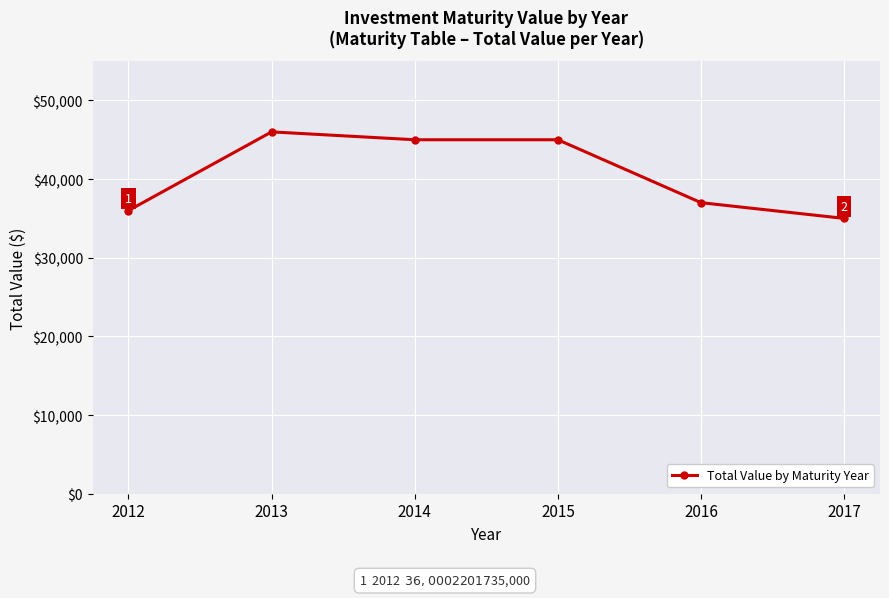

Reading right to left, list all the values displayed in this chart.

2017=35000	2016=37000	2015=45000	2014=45000	2013=46000	2012=36000